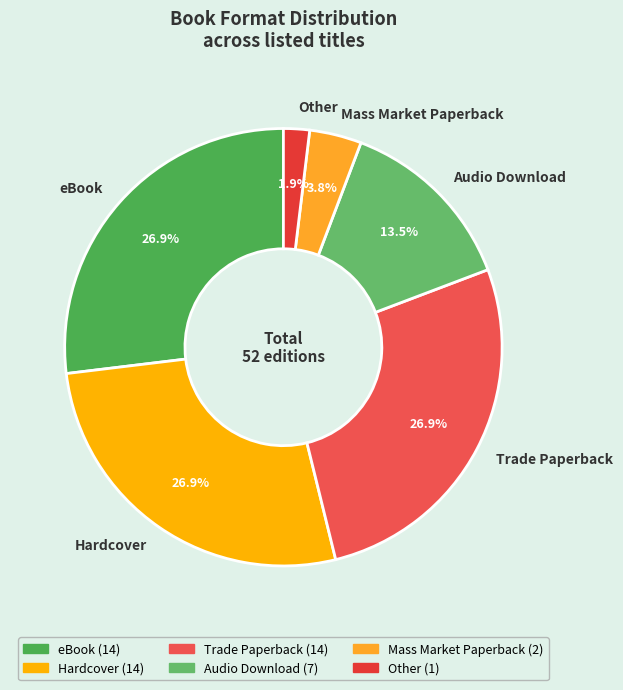

Which category has the smallest portion of the pie?

Other